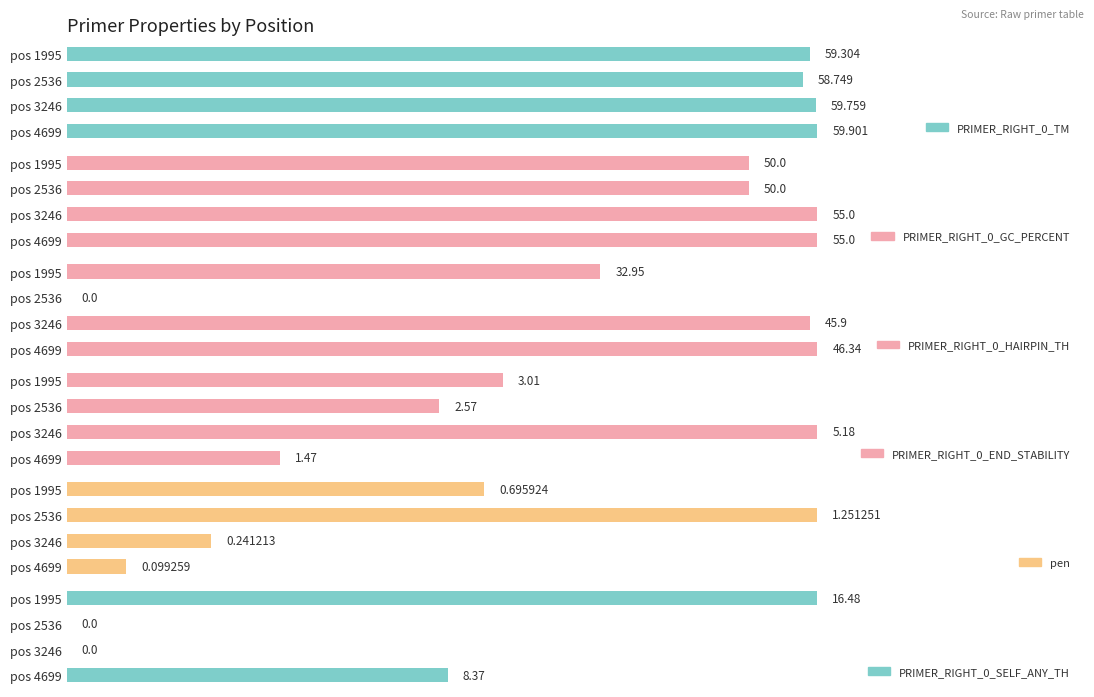

Which series has the largest range (max minus min)?

PRIMER_RIGHT_0_HAIRPIN_TH